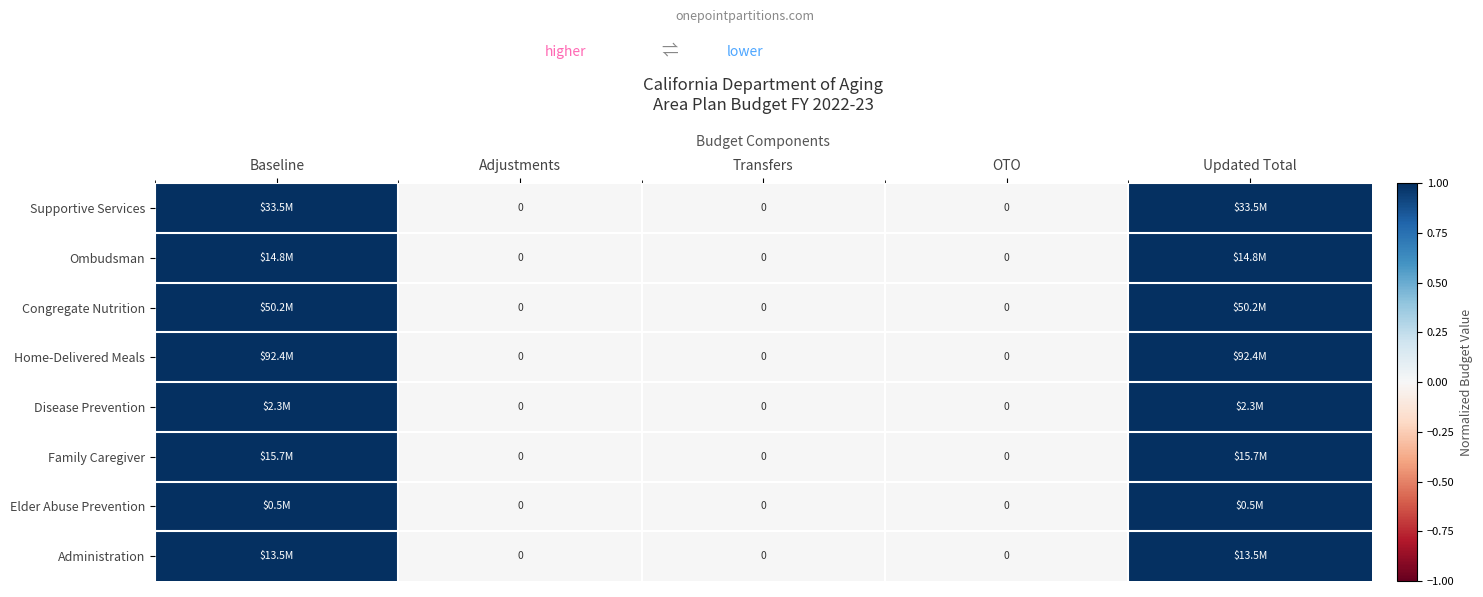

Which series has the largest total across all categories?

Supportive Services